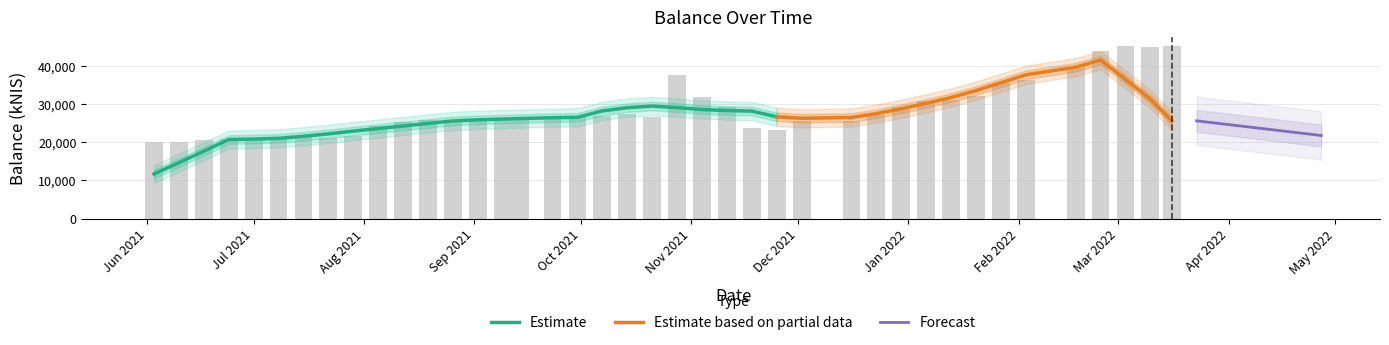

What position from the left is 2021-11-04?

23